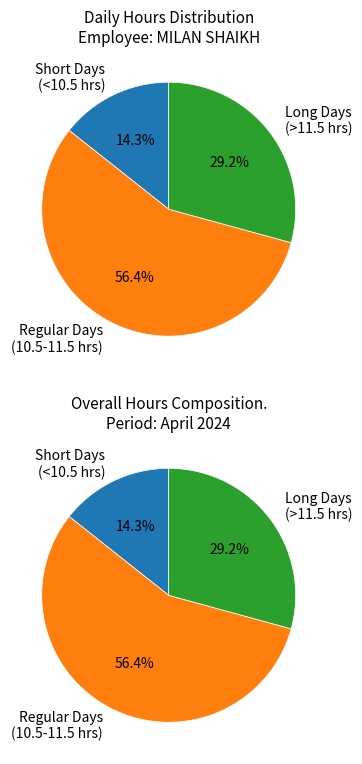

Is it true that 15-Mon is 13% of the pie?

False